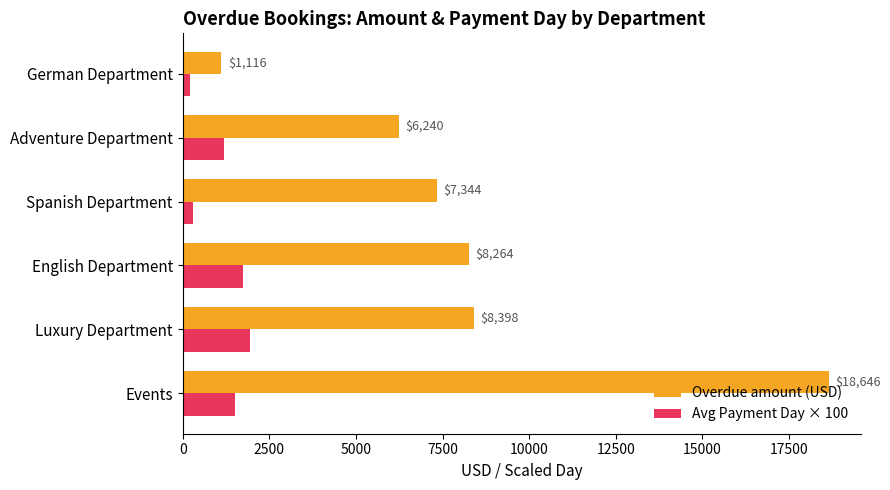

What is the minimum value shown in the chart?

200.0